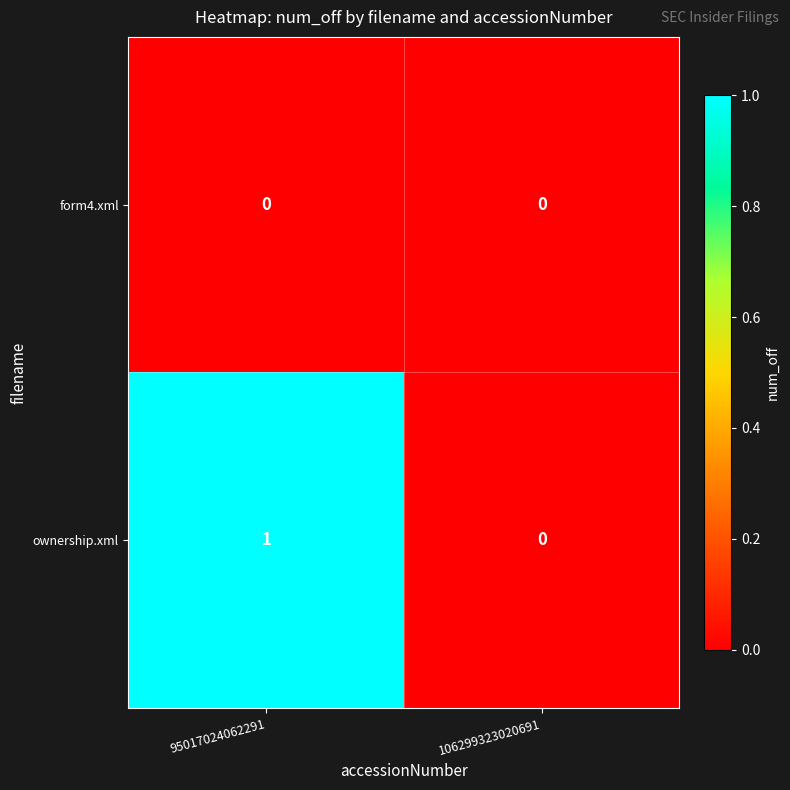

Which series has the largest total across all categories?

ownership.xml